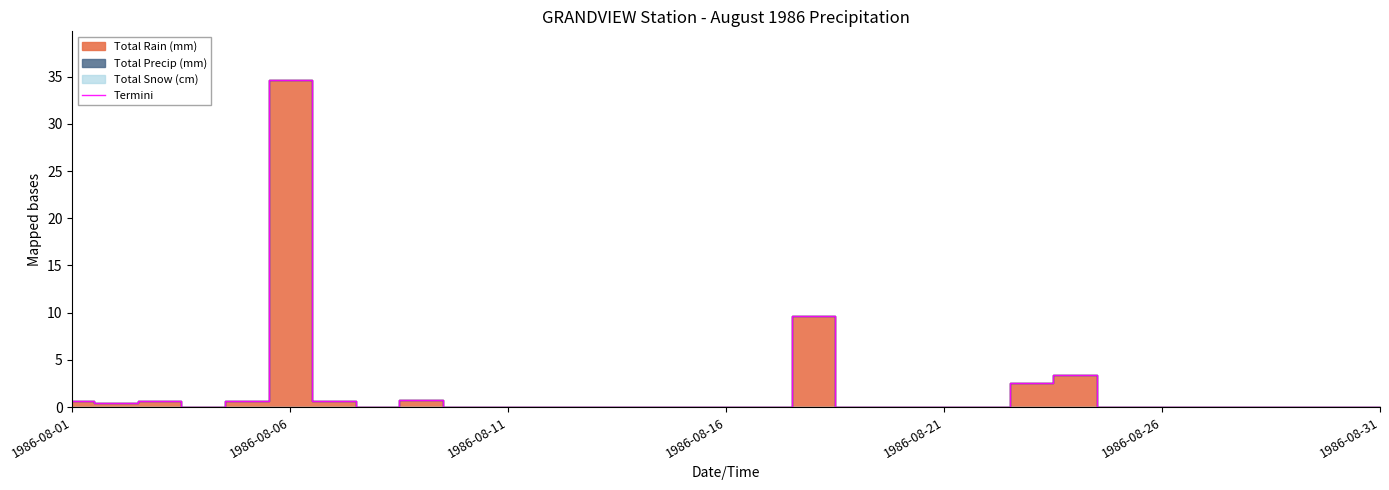

At which label does Termini reach its peak?

1986-08-06